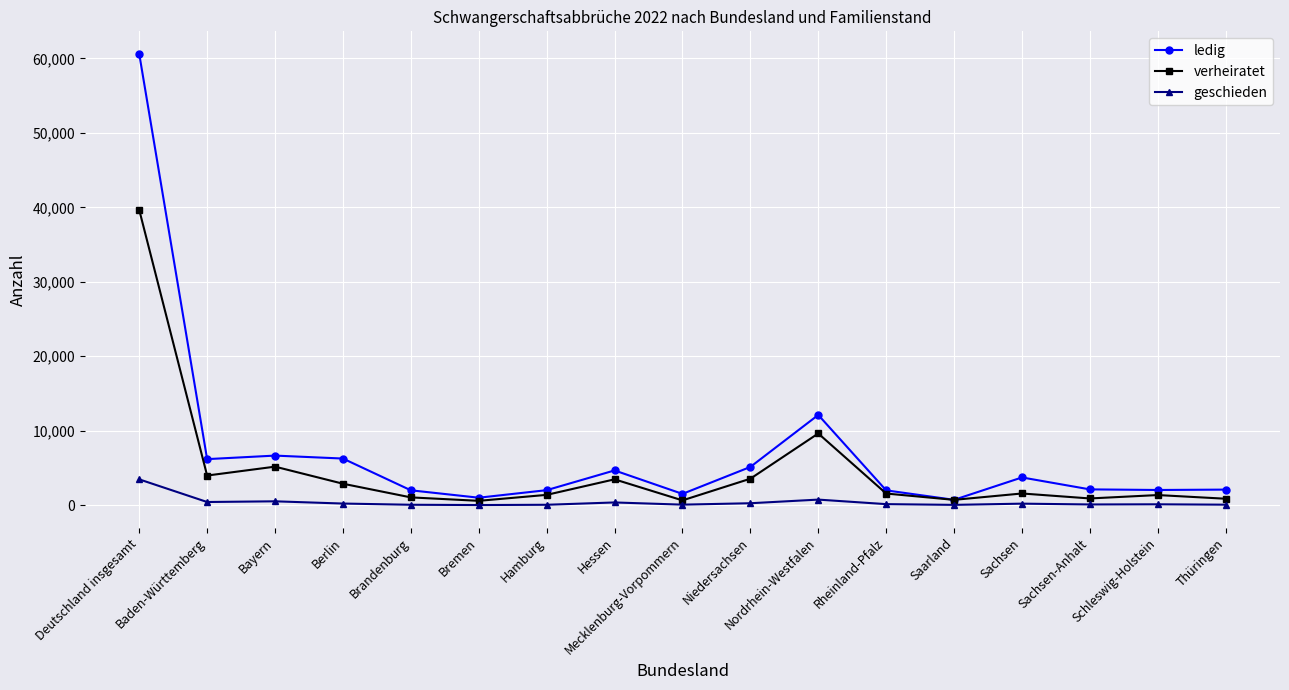

Is the value of geschieden at Saarland greater than the value of ledig at Nordrhein-Westfalen?

No